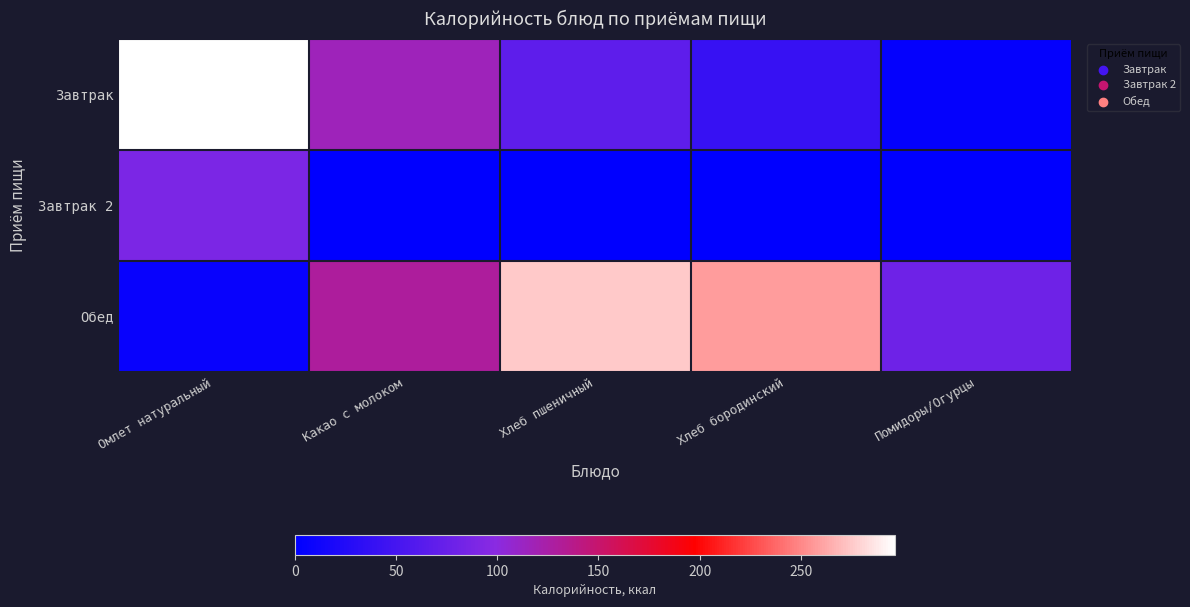

Rank the series at Хлеб бородинский from highest to lowest value.

Обед, Завтрак, Завтрак 2